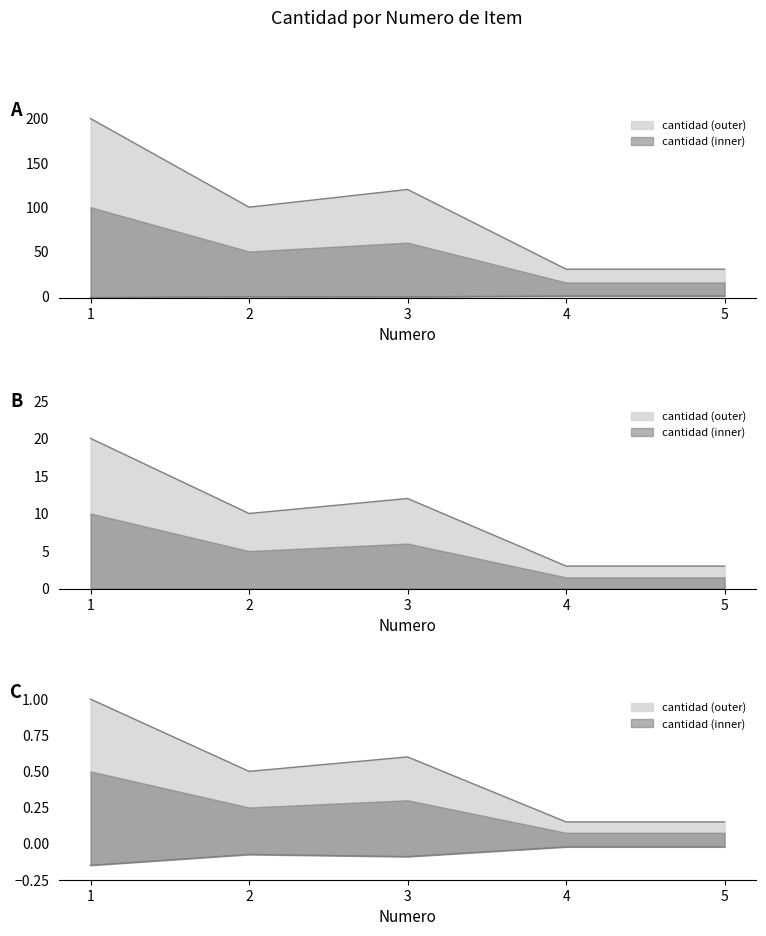

List the labels in order of value, smallest first.

4, 5, 2, 3, 1